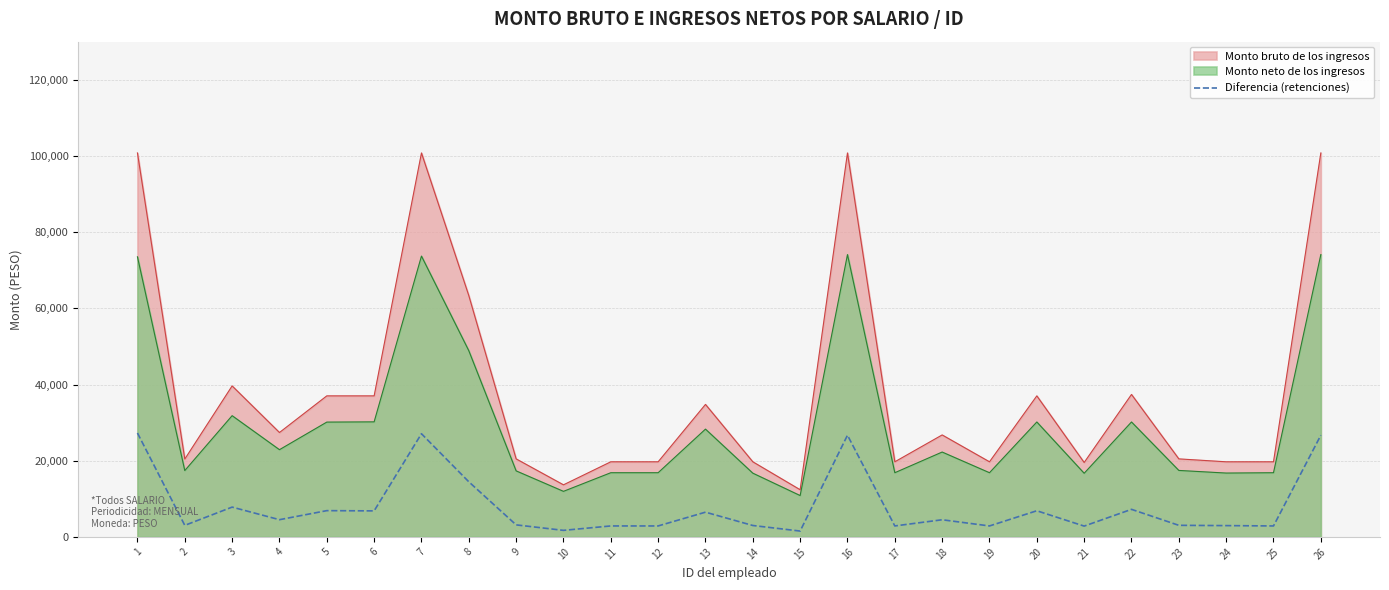

Which category has the lowest value across all series?

15